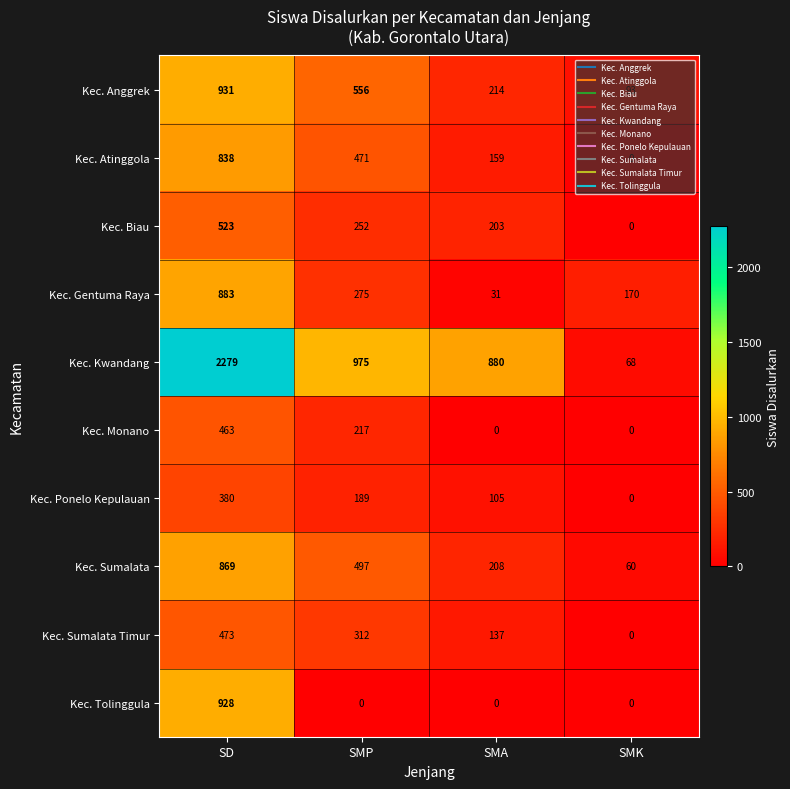

What is the difference between the maximum and minimum values in the Kec. Sumalata Timur series?

473